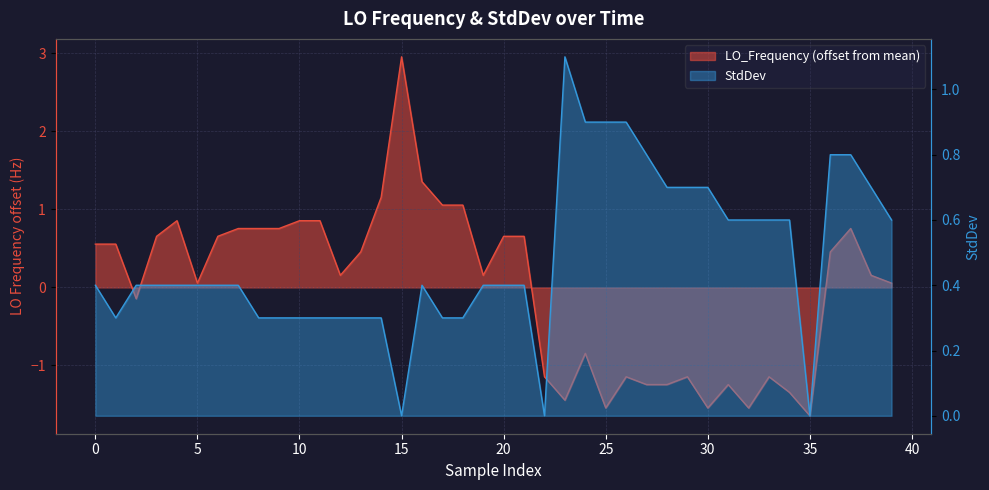

At which category does the chart reach its minimum across all series?

35